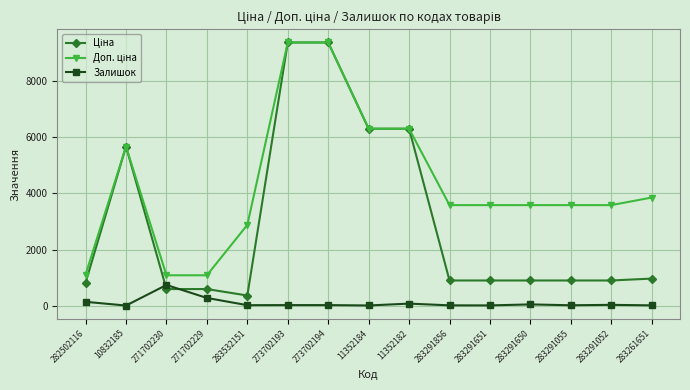

What value does the Залишок series have at 283532151?

15.0